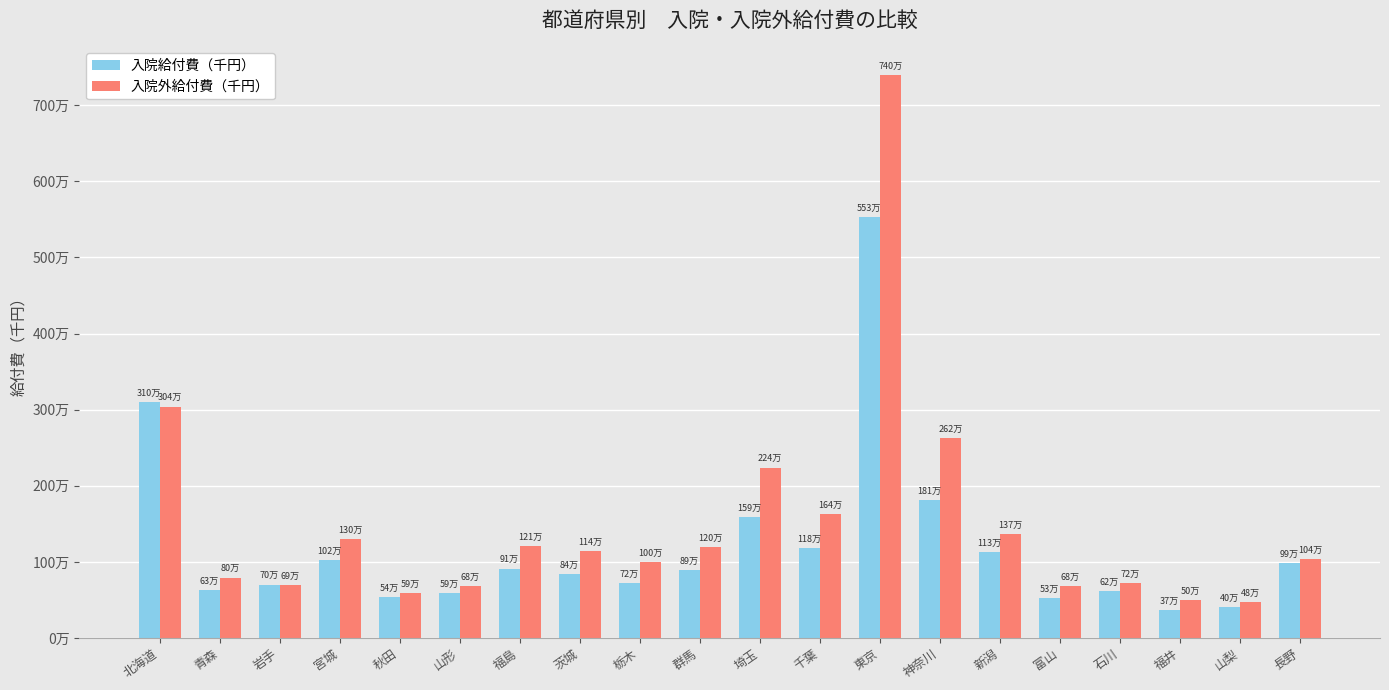

Does the chart contain any negative values?

No